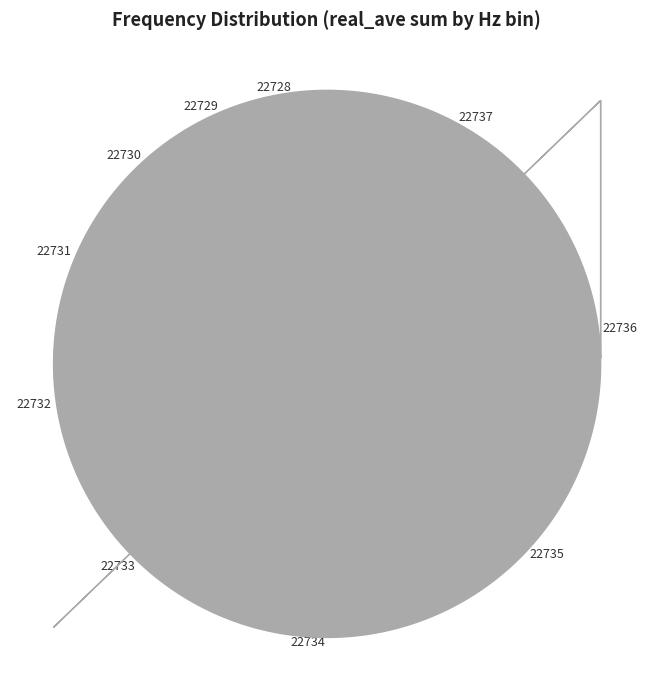

To the nearest percent, what is the average slice percentage?

10%